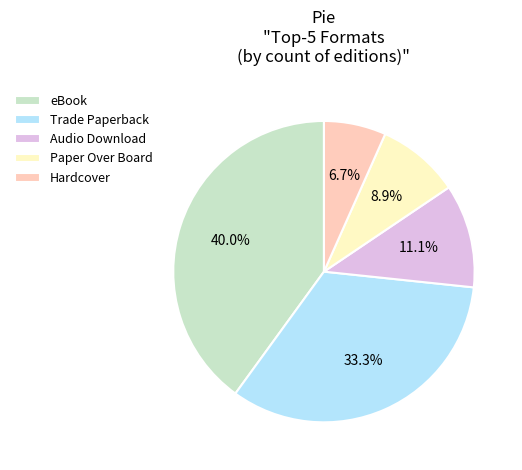

Which category has the biggest portion of the pie?

eBook